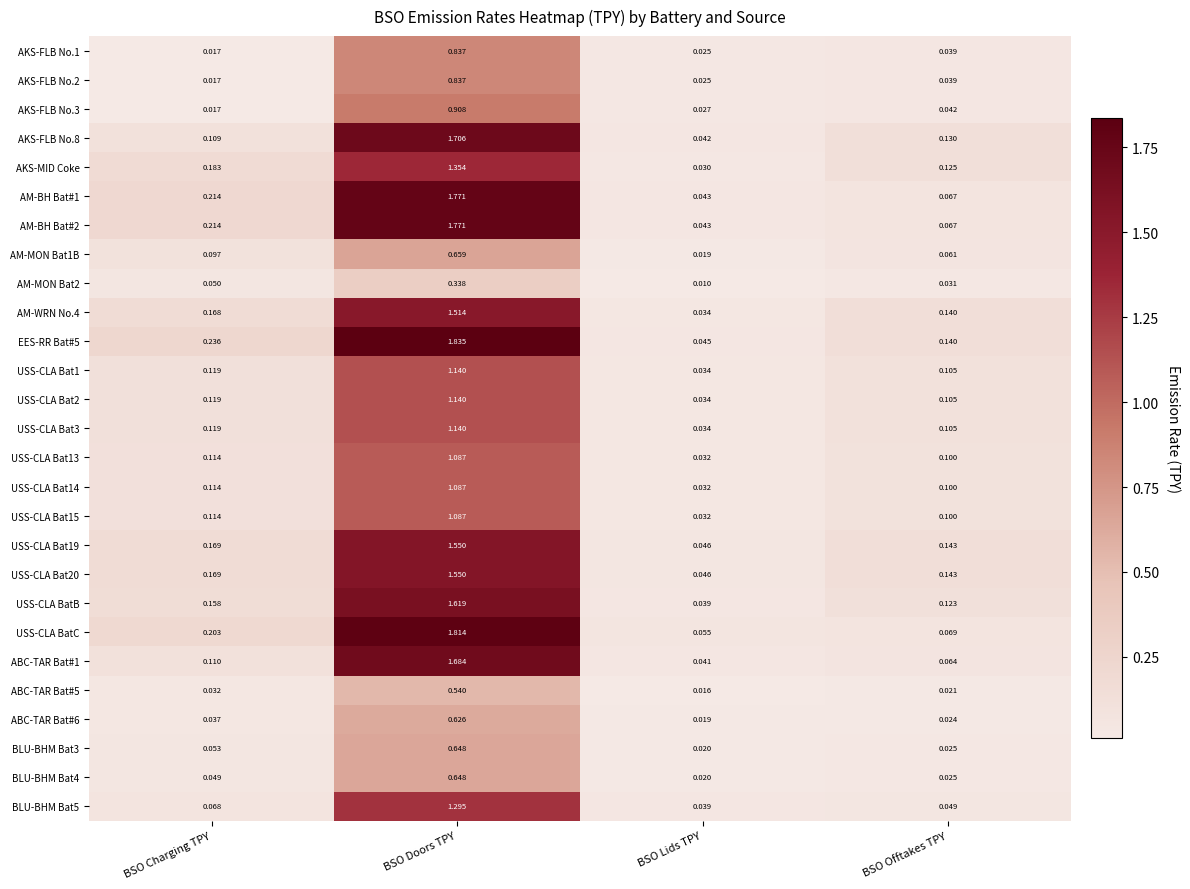

Between BSO Charging TPY and BSO Doors TPY, which series saw the biggest shift?

USS-CLA BatC